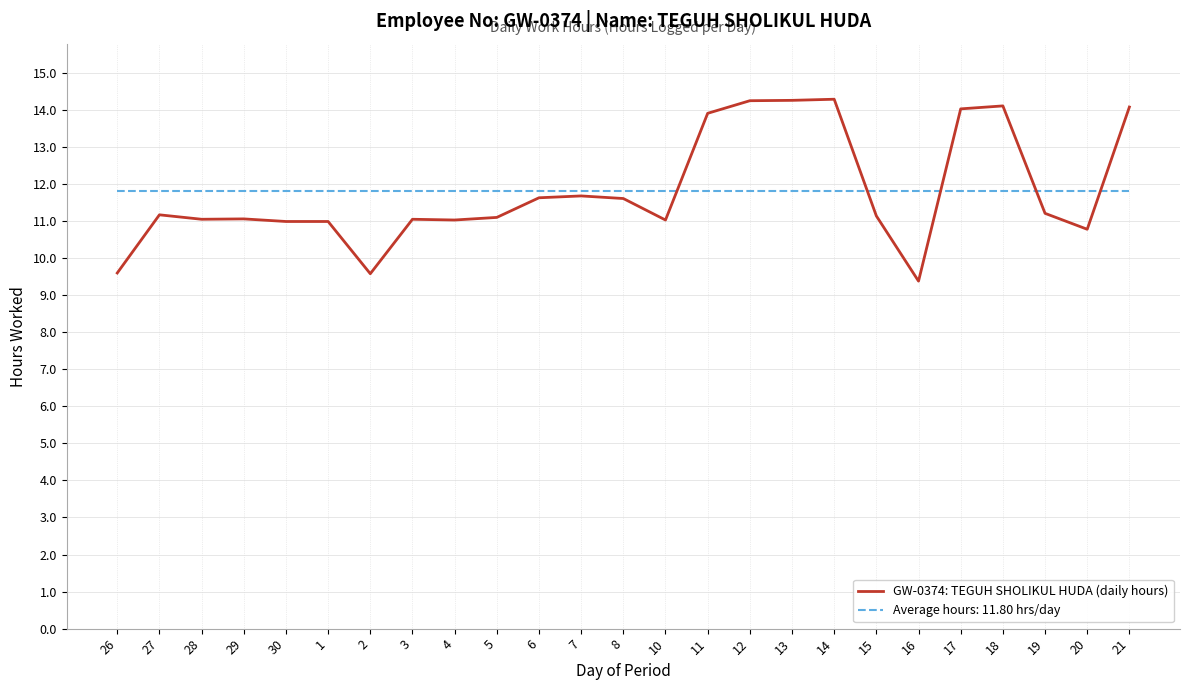

What is the approximate value of GW-0374: TEGUH SHOLIKUL HUDA (daily hours) at 5?

11.1